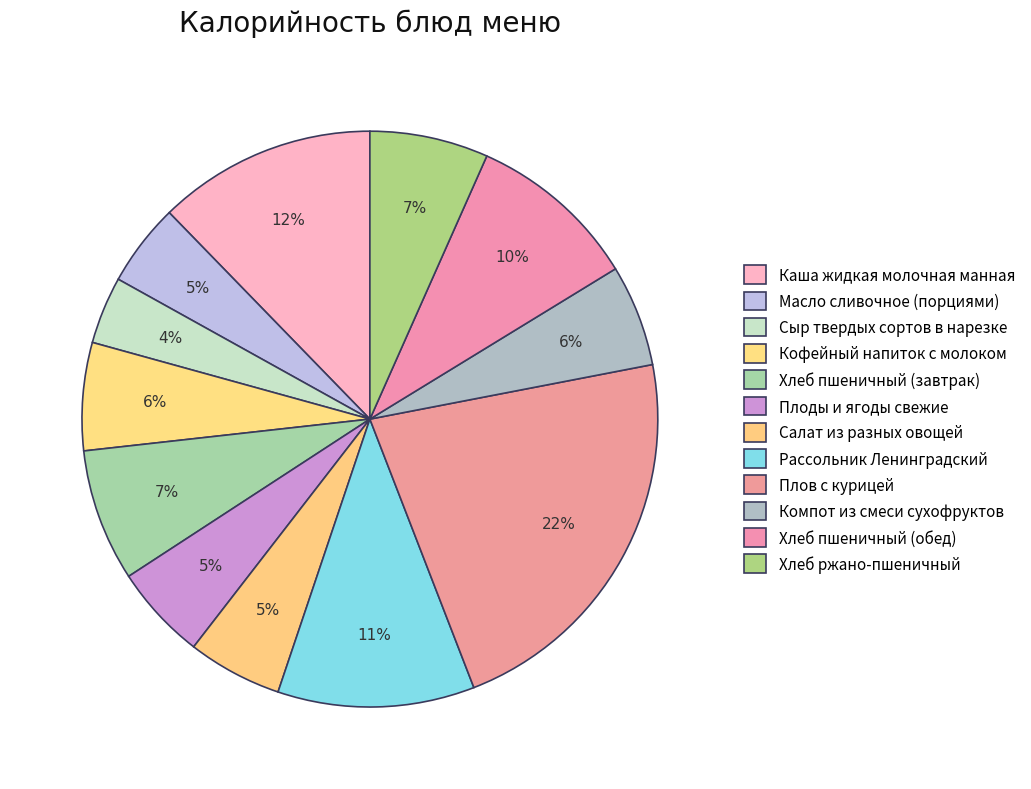

How many segments does this pie chart have?

12